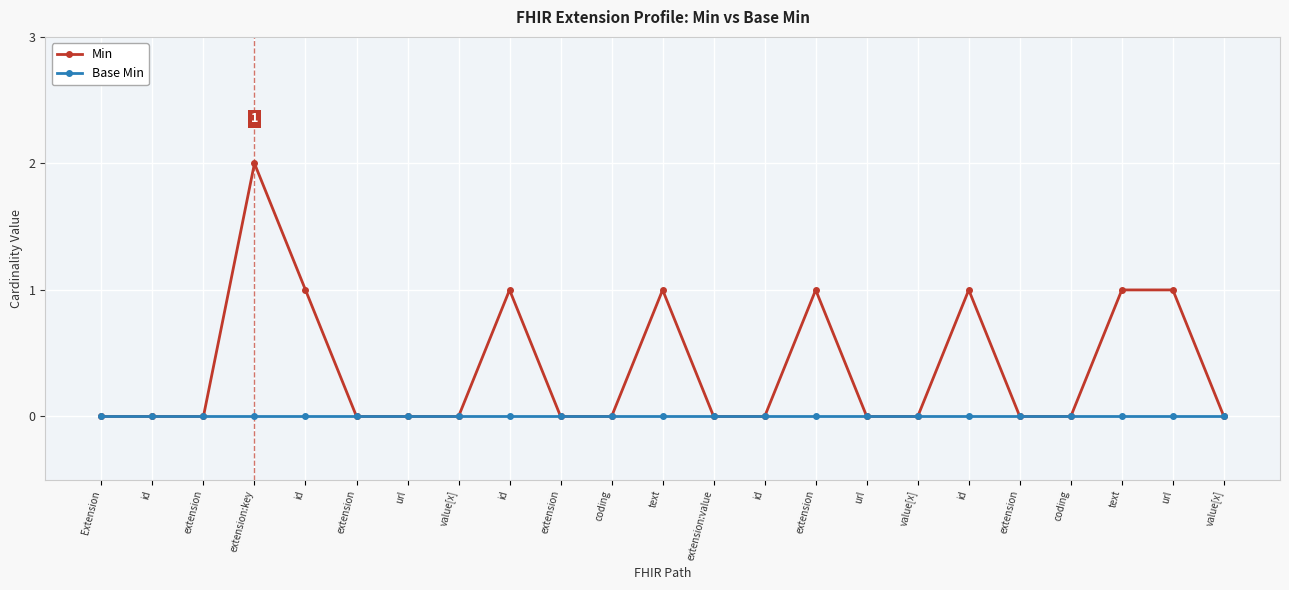

Reading left to right, transcribe all the data shown in this chart.

Min: 0	0	0	2	1	0	0	0	1	0	0	1	0	0	1	0	0	1	0	0	1	1	0
Base Min: 0	0	0	0	0	0	0	0	0	0	0	0	0	0	0	0	0	0	0	0	0	0	0